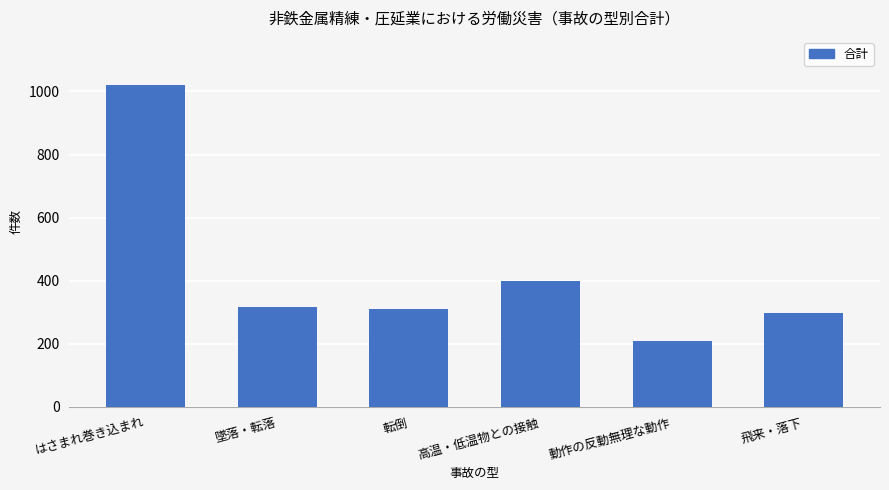

Between 飛来・落下 and 高温・低温物との接触, which is larger?

高温・低温物との接触